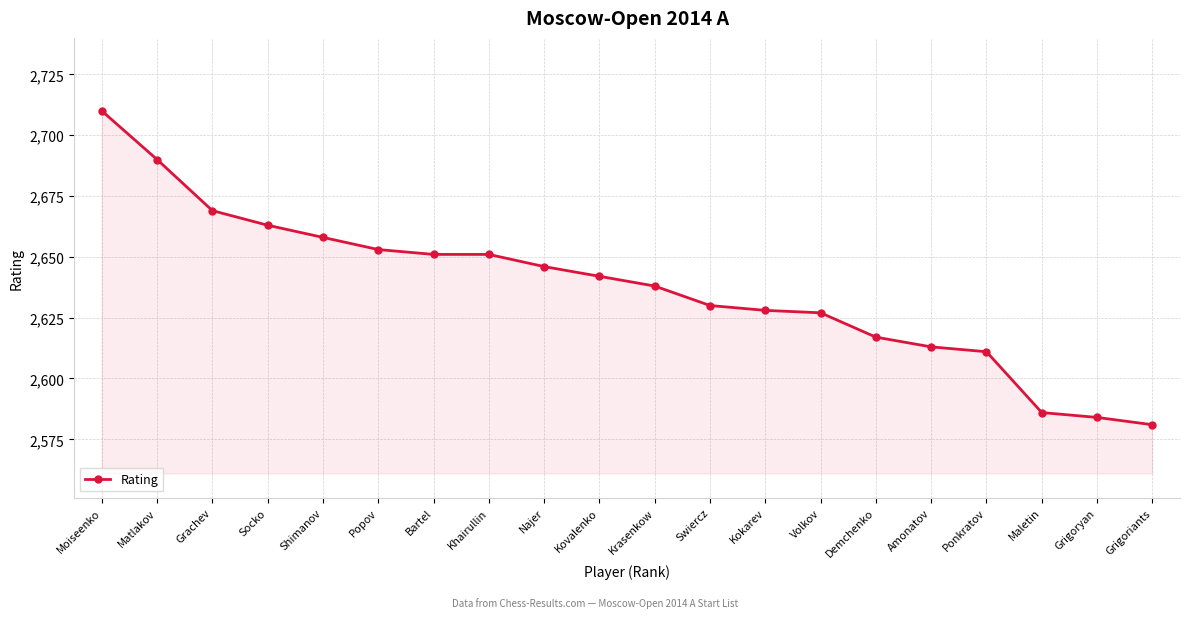

What is the approximate value at Kokarev?

2628